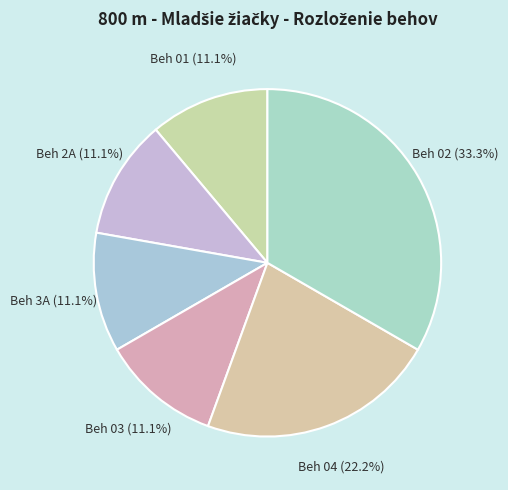

Is the sum of Beh 3A and Beh 01 greater than half?

No